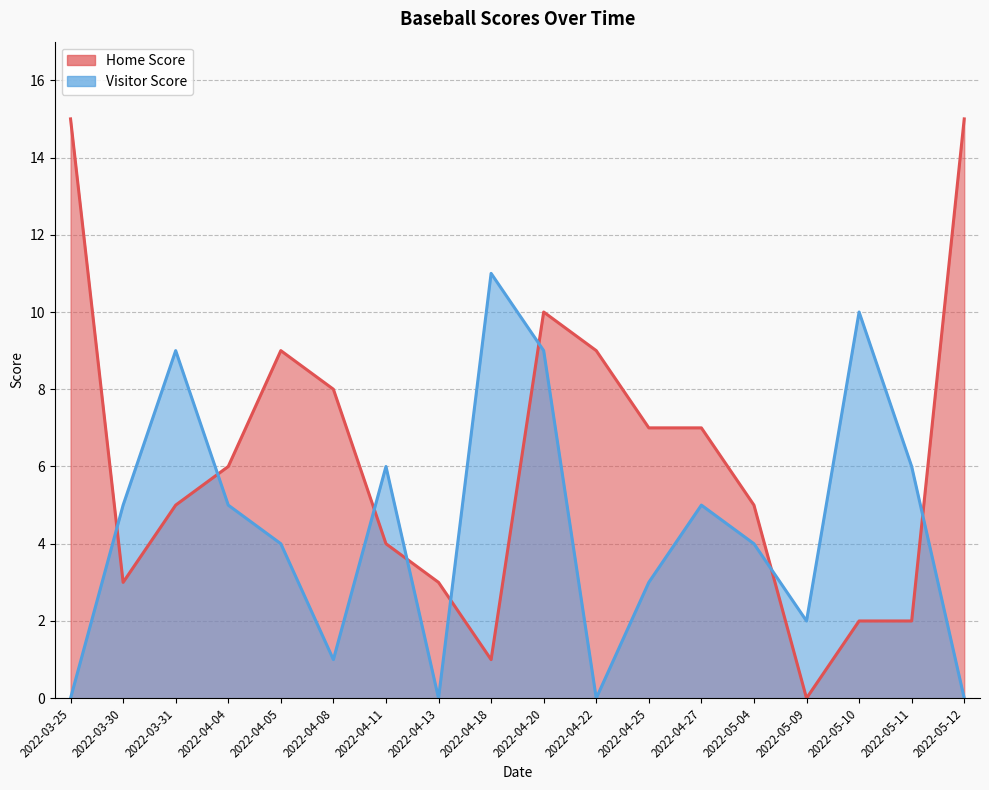

How many positive values does the Home Score series have?

17